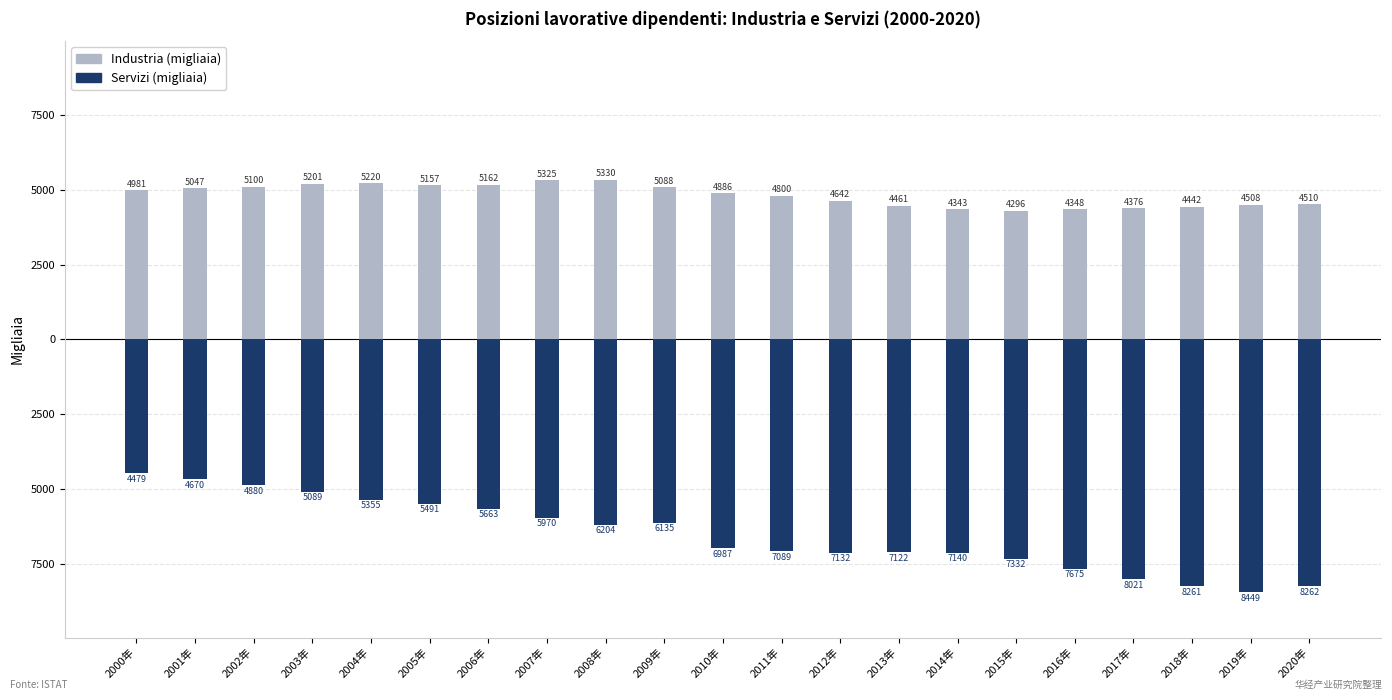

How many distinct data groups are displayed?

2